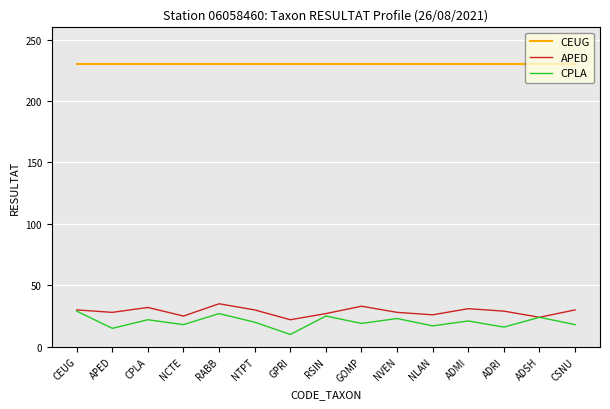

What position from the right is ADSH?

2